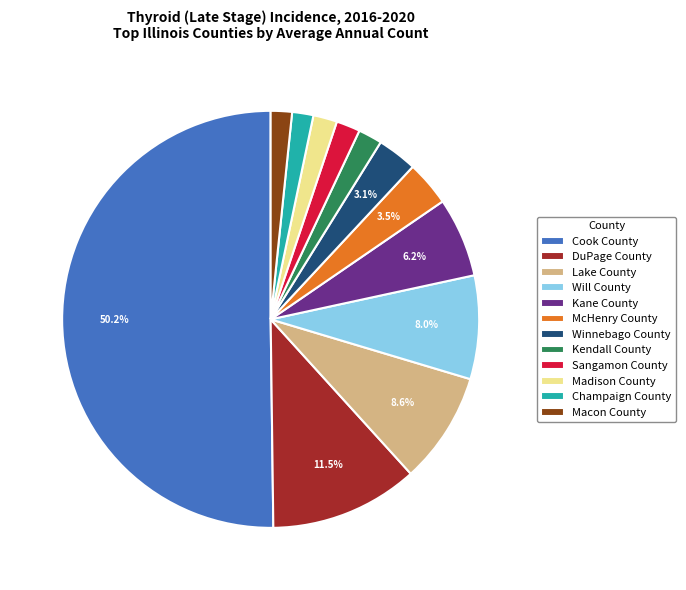

Which has a higher value, Winnebago County or Will County?

Will County